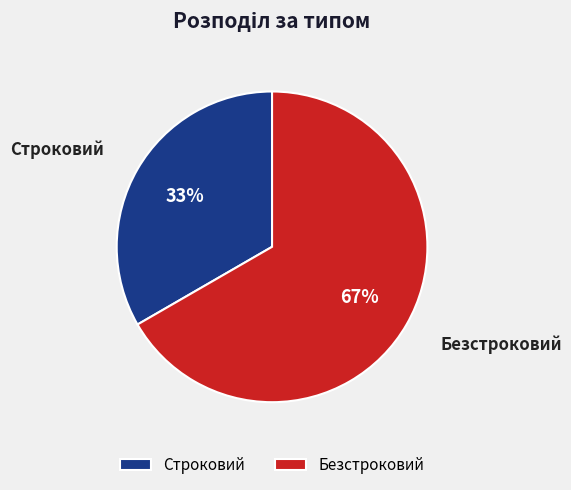

Is there any slice that represents more than half of the pie?

Yes